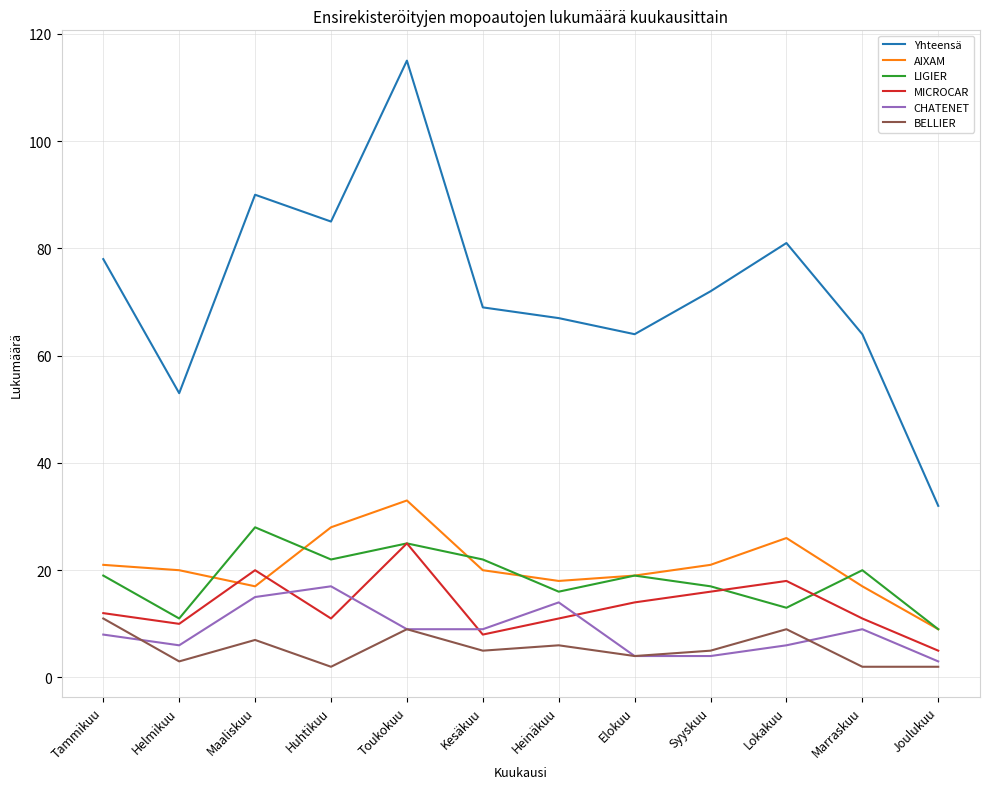

What position from the right is Tammikuu?

12